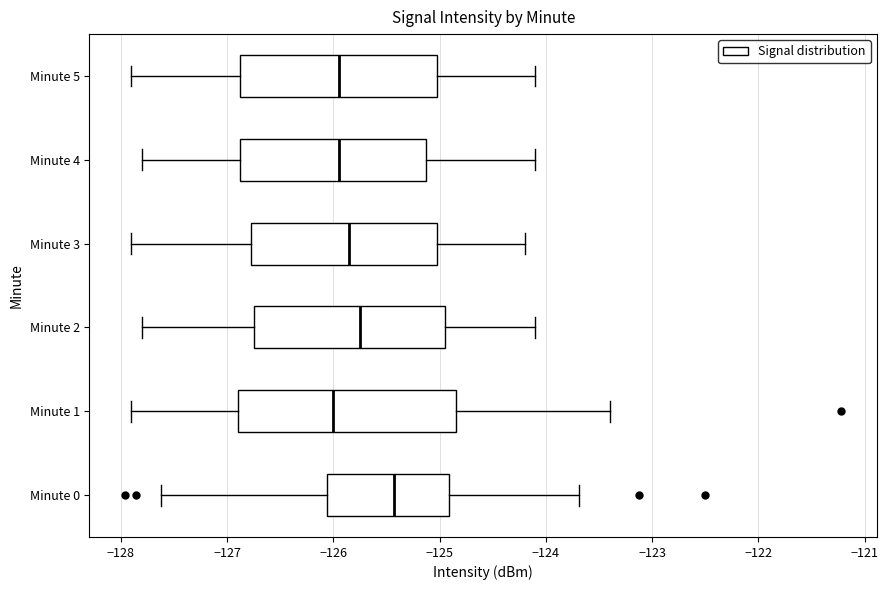

Reading bottom to top, transcribe this box plot: for each box, give where its median line is, the range the box spans, and where its two whiskers end, as read against the x-axis. The values are not printed on the chart, so give them approximately, as read against the axis.

Minute 0: median -125.4, box -126.1 to -124.9, whiskers -127.6 to -123.7
Minute 1: median -126.0, box -126.9 to -124.8, whiskers -127.9 to -123.4
Minute 2: median -125.7, box -126.7 to -124.9, whiskers -127.8 to -124.1
Minute 3: median -125.8, box -126.8 to -125.0, whiskers -127.9 to -124.2
Minute 4: median -125.9, box -126.9 to -125.1, whiskers -127.8 to -124.1
Minute 5: median -125.9, box -126.9 to -125.0, whiskers -127.9 to -124.1